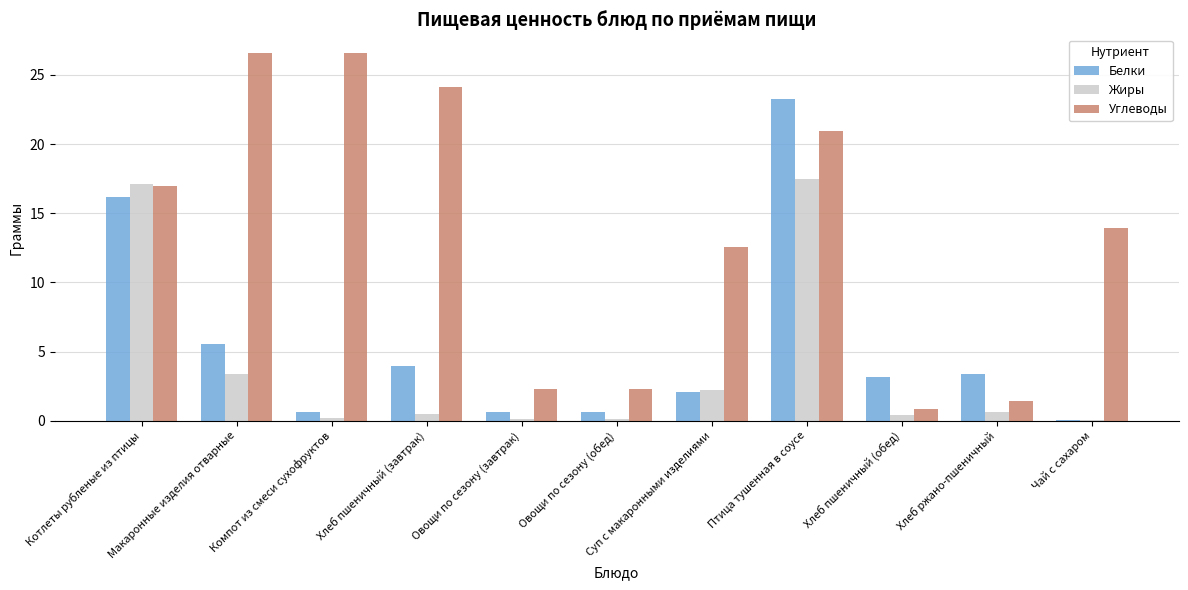

What is the maximum value shown in the chart?

26.6